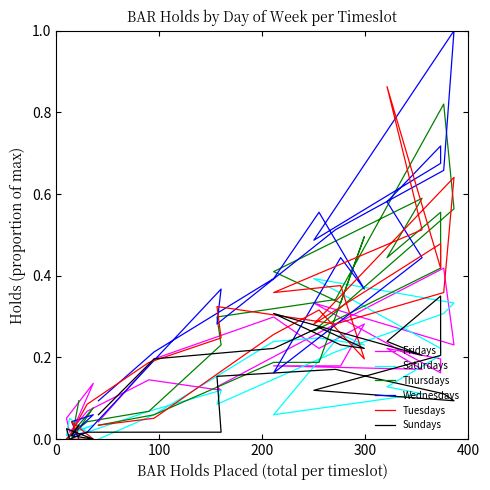

Does the chart have visible grid lines?

No